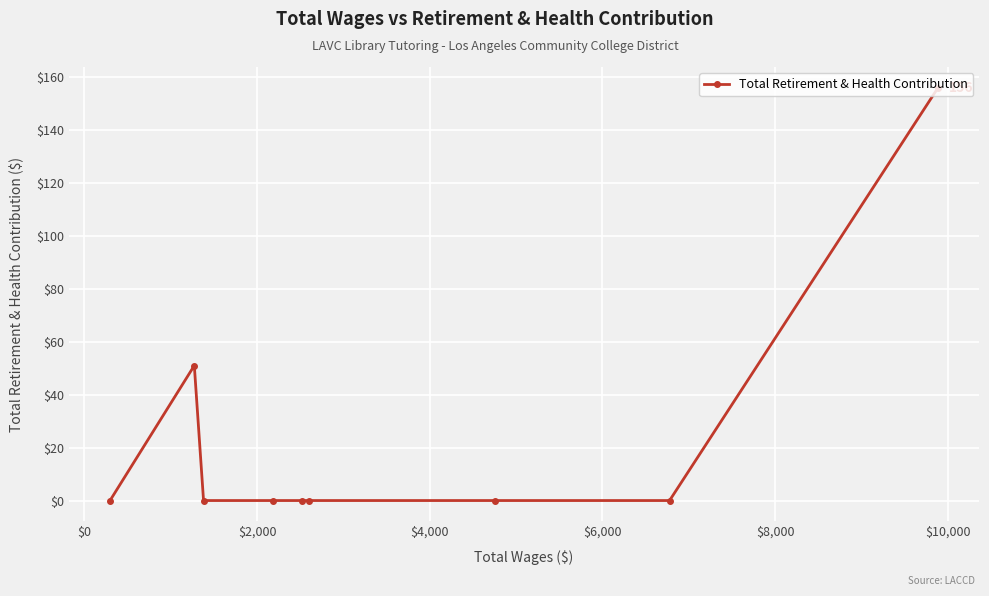

Count the number of categories in the chart.

9